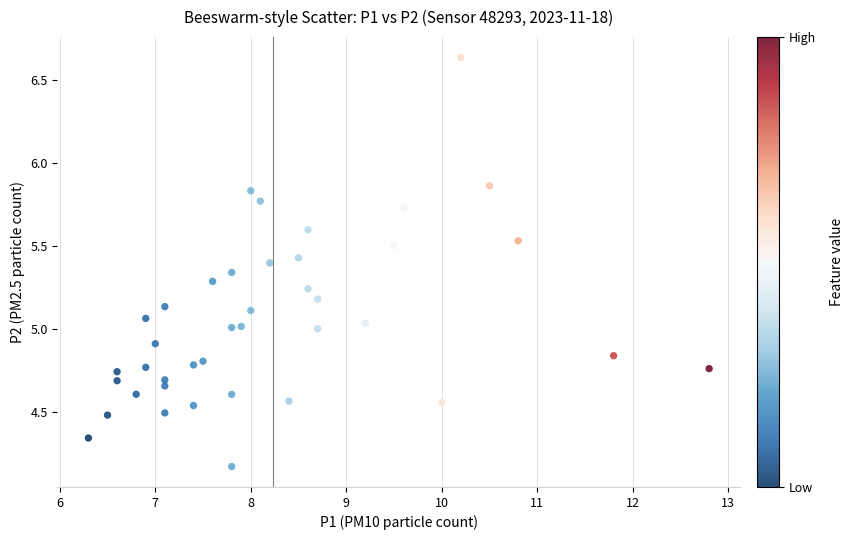

What is the range of Y values (max minus min)?

2.5